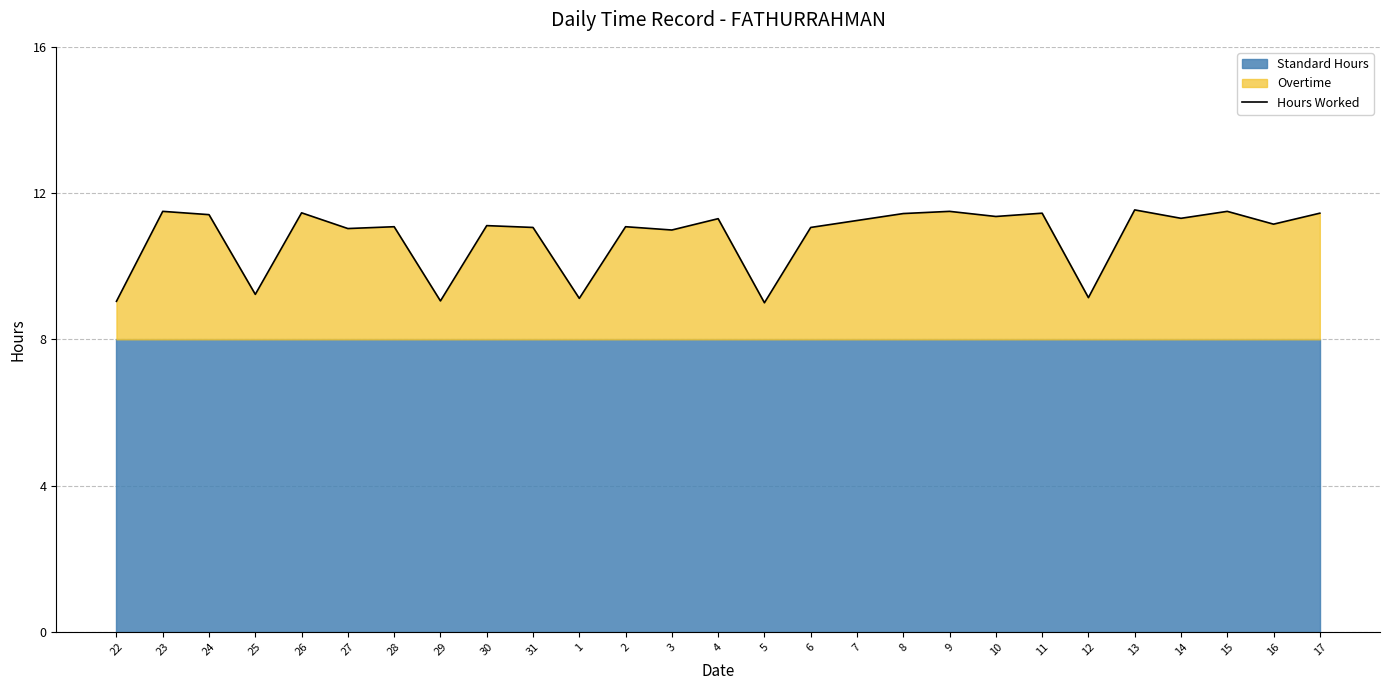

Is it true that the value at 8 is 11.4?

True